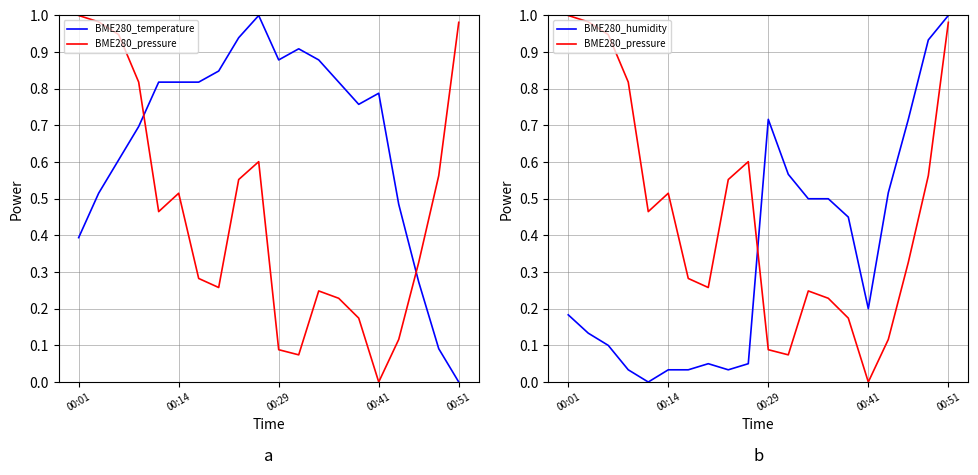

How many data points in BME280_temperature are above 0?

19